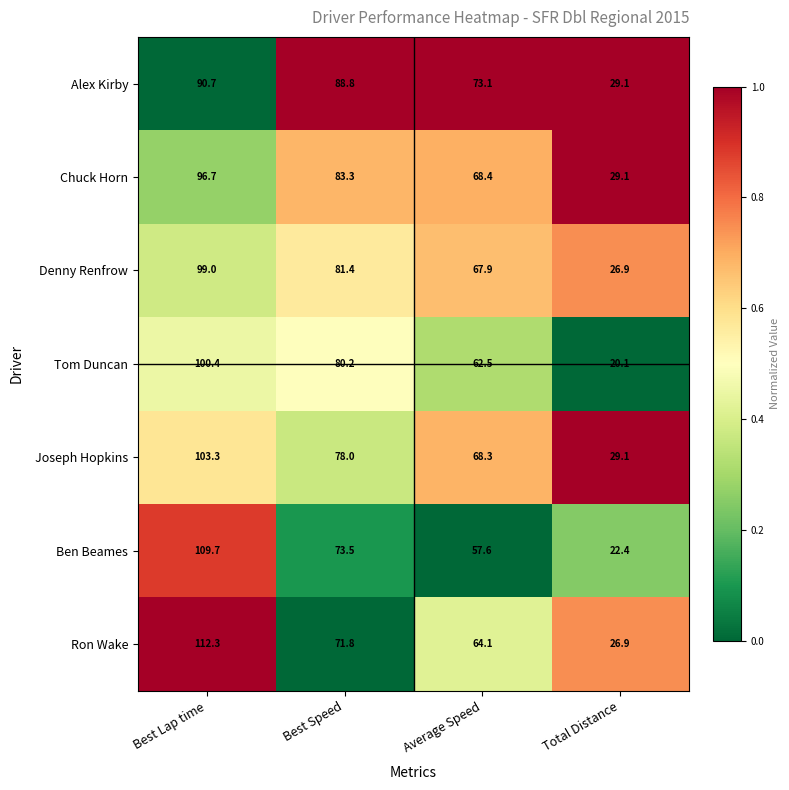

The Chuck Horn series shows 68.4 at Average Speed. True or false?

True